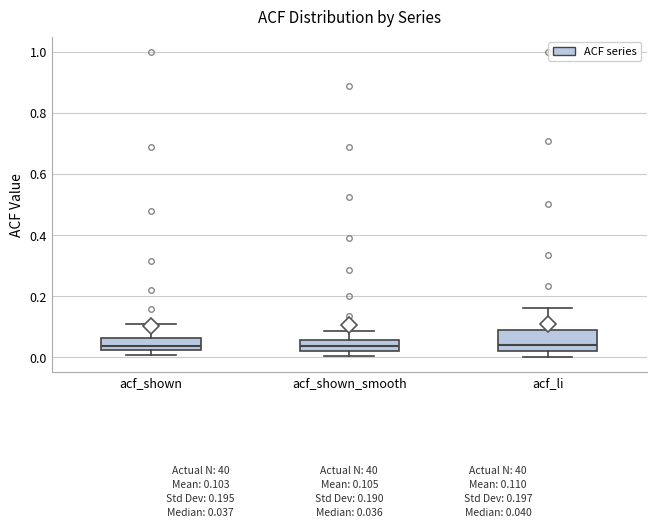

Comparing the boxes themselves (not the whiskers), which one is the tallest?

acf_li